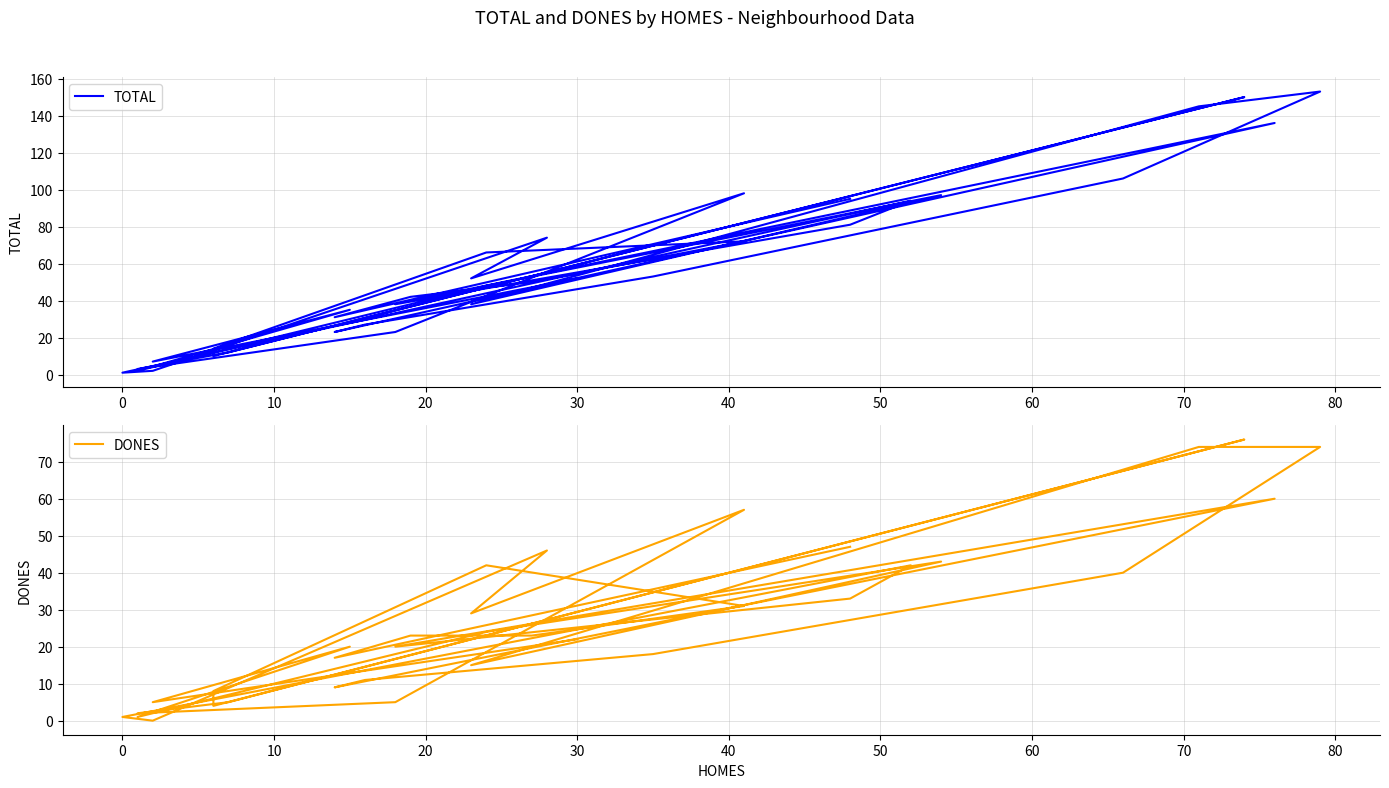

What is the label of the 9th point from the left?

70